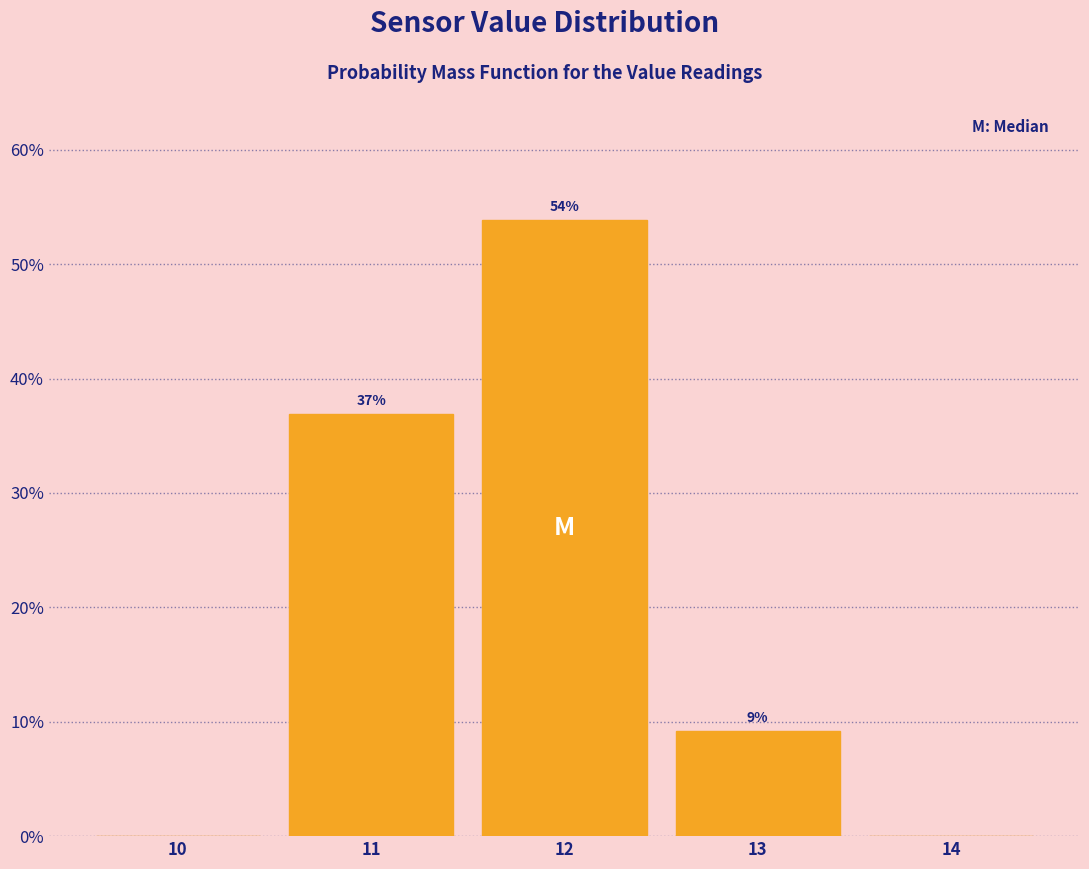

Over which range of the x-axis is the bar tallest?

11.5 to 12.5